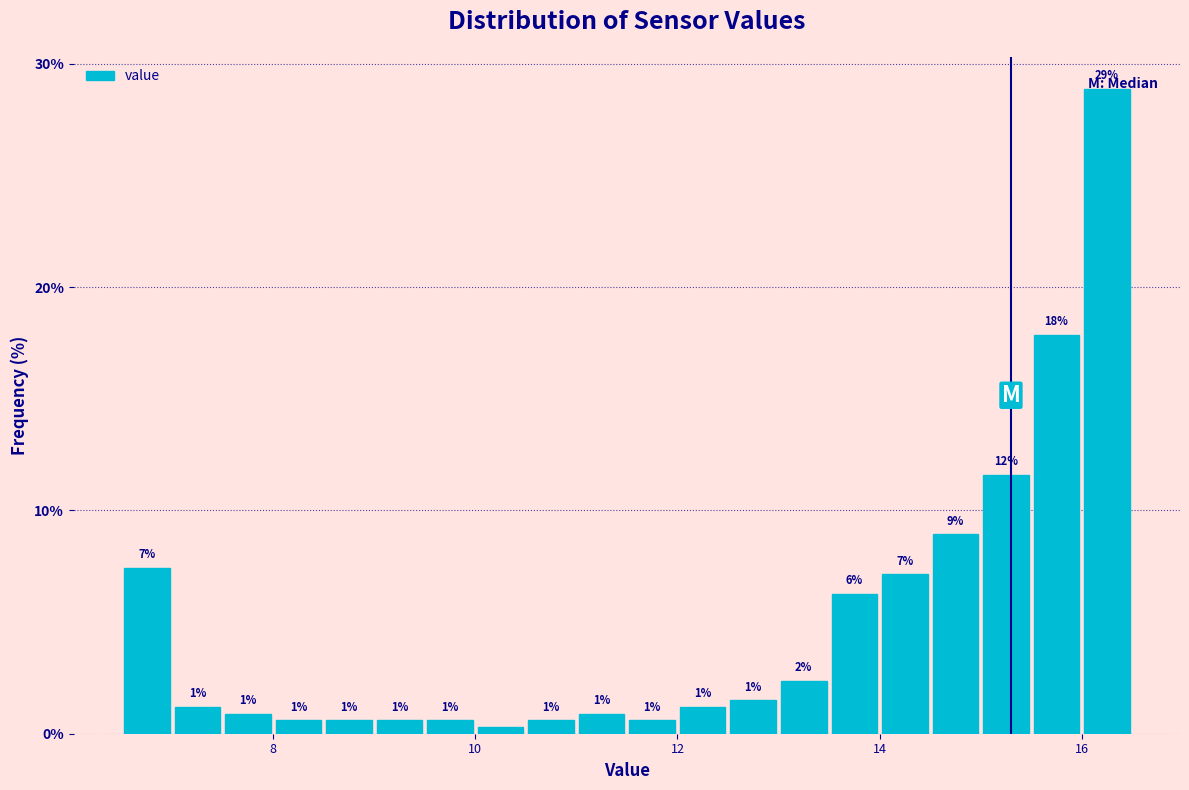

Read against the x-axis, roughly where is the centre of the tallest bar?

16.2